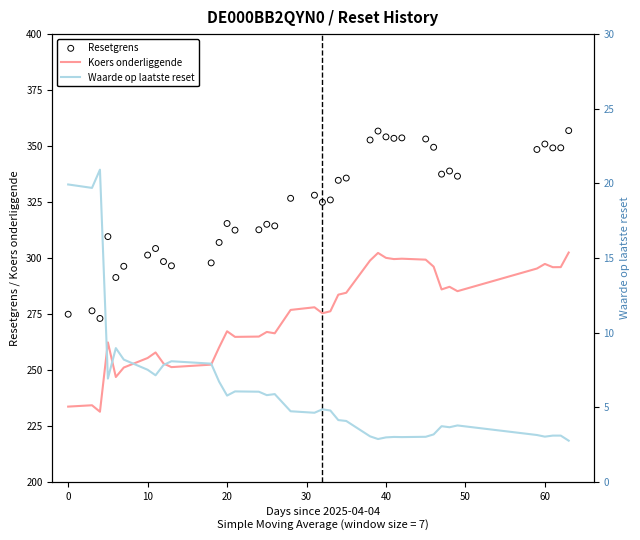

What are all the series names shown in the legend?

Koers onderliggende, Resetgrens, Waarde op laatste reset